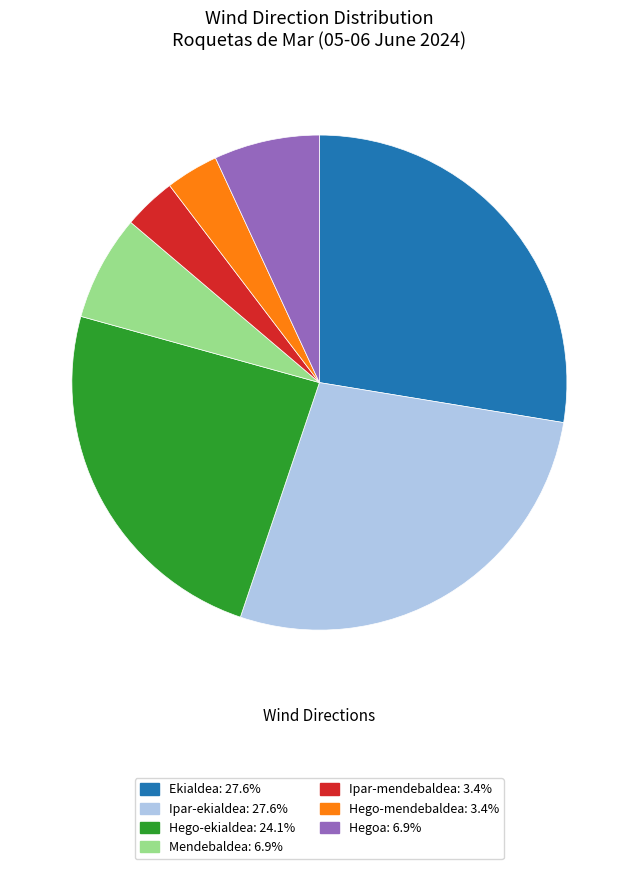

Which has a higher value, Ipar-mendebaldea or Hego-ekialdea?

Hego-ekialdea